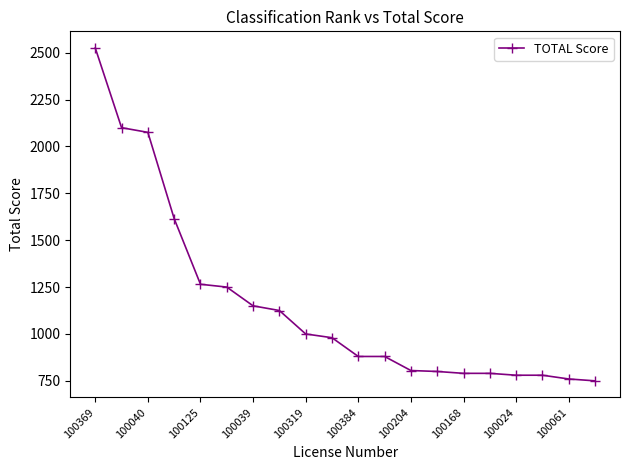

What is the greatest value displayed?

2525